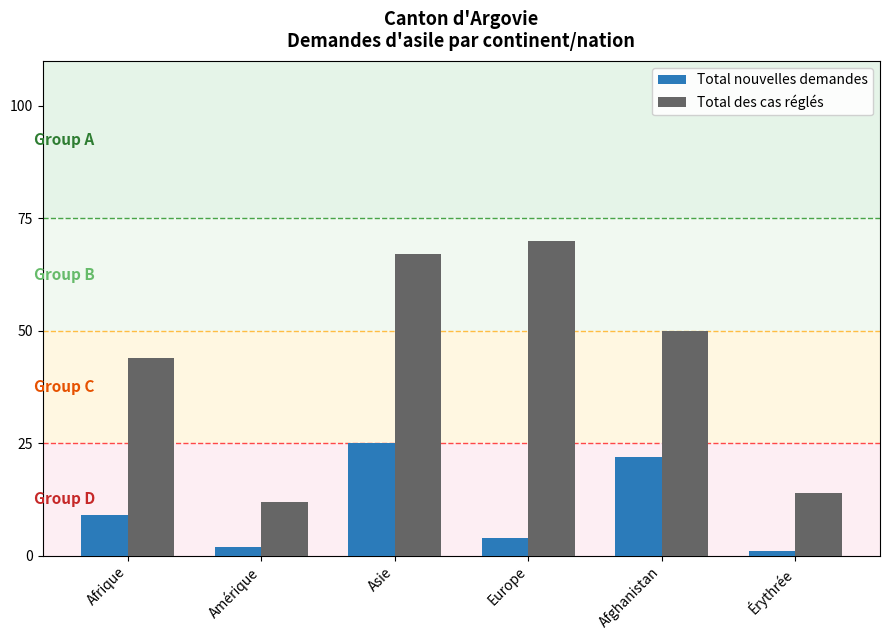

What is the difference between the highest and lowest values at Érythrée?

13